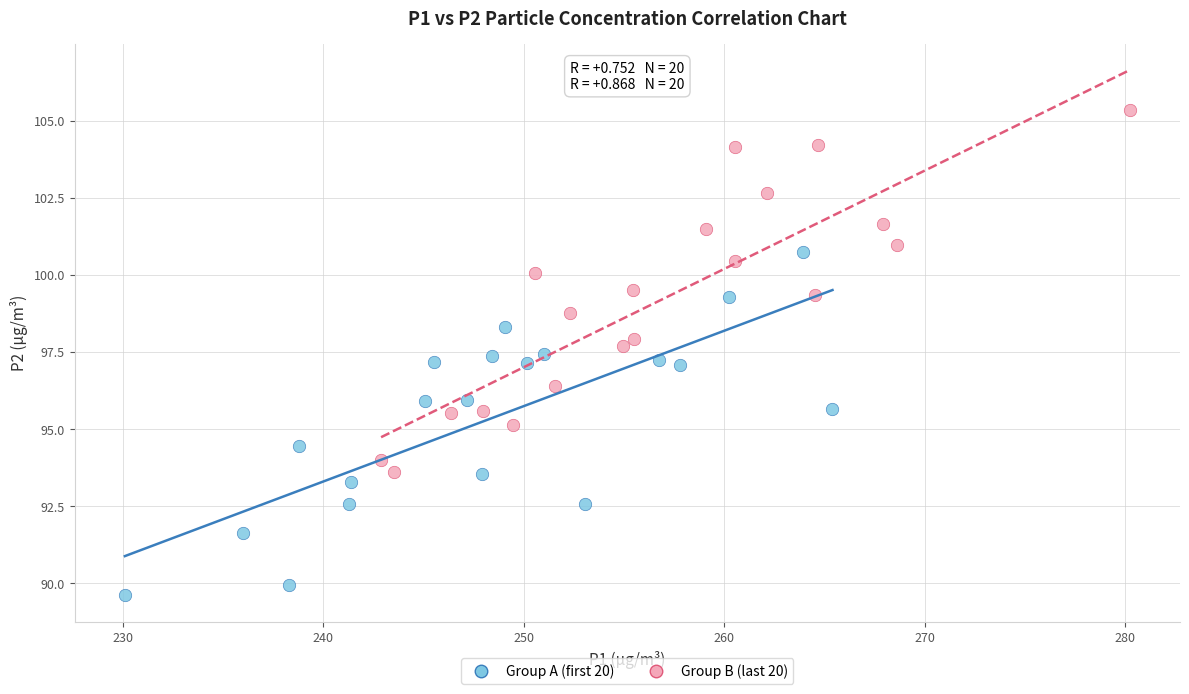

Which series reaches the minimum Y coordinate?

Group A (first 20)